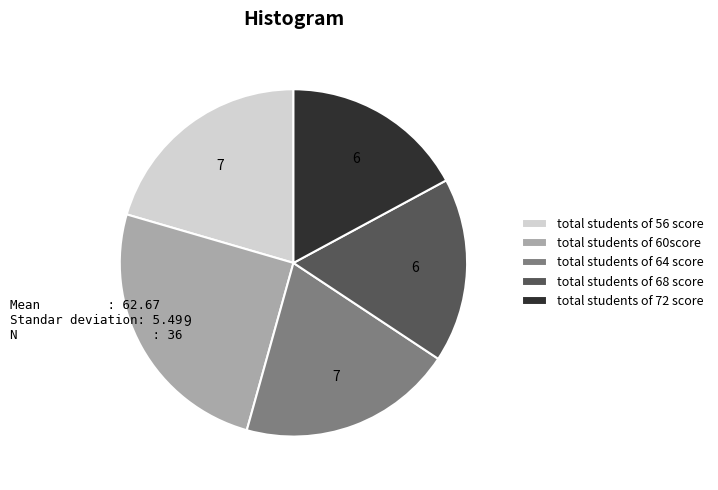

True or false: total students of 60score accounts for 25% of the total.

True